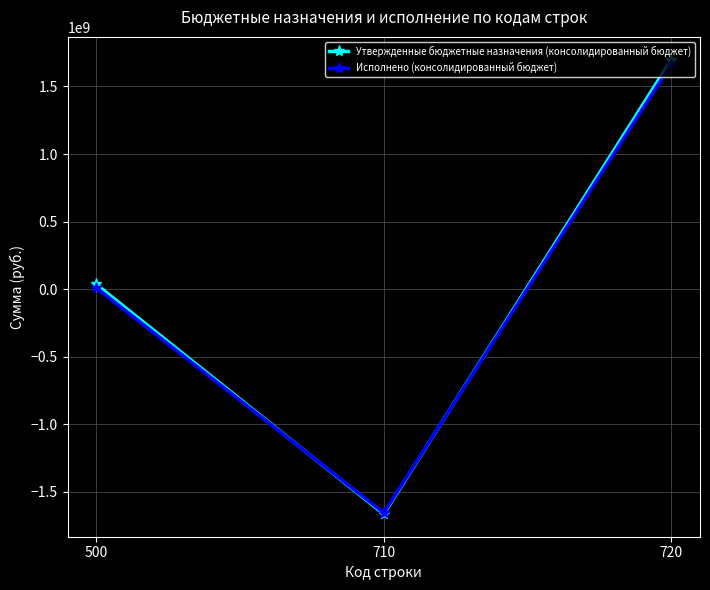

How many data points in Исполнено (консолидированный бюджет) are above 10115145?

2